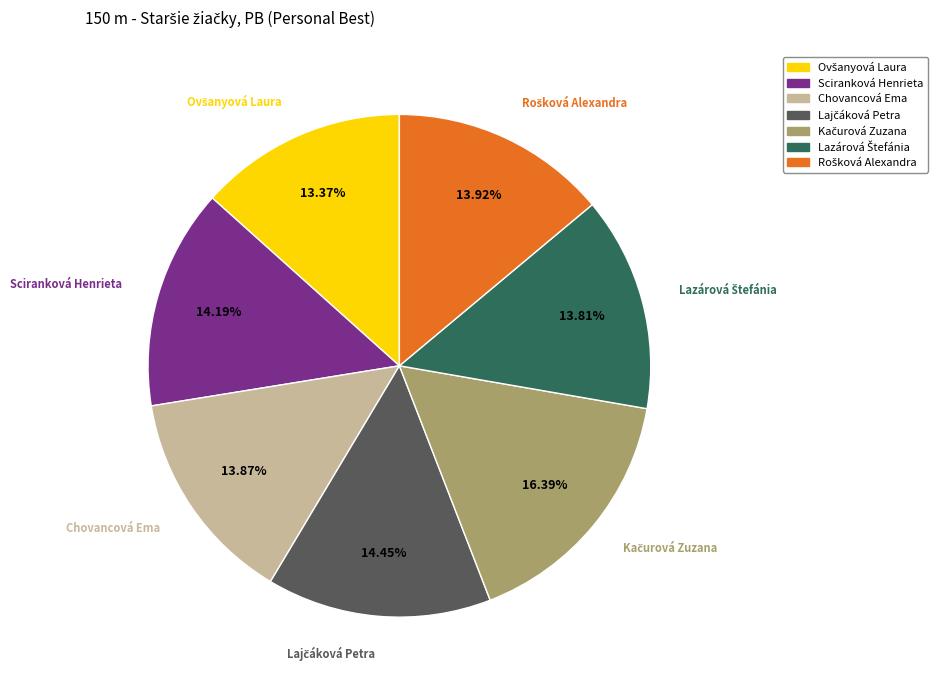

Does any single category account for the majority?

No